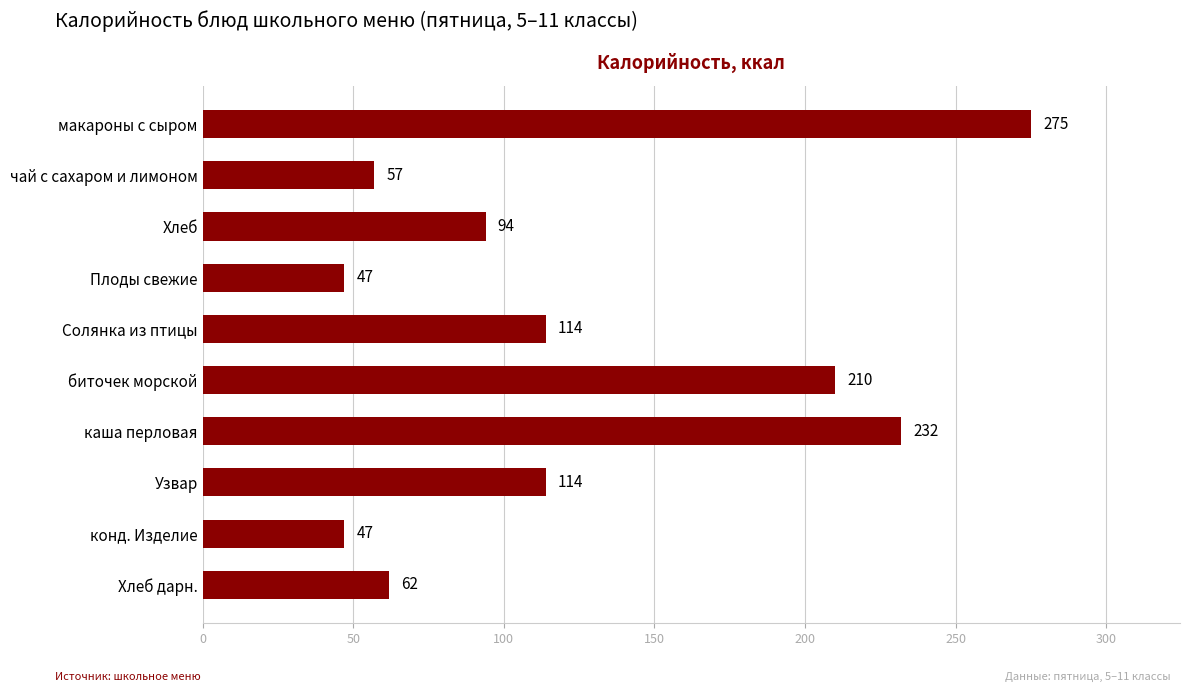

What position from the top is чай с сахаром и лимоном?

2